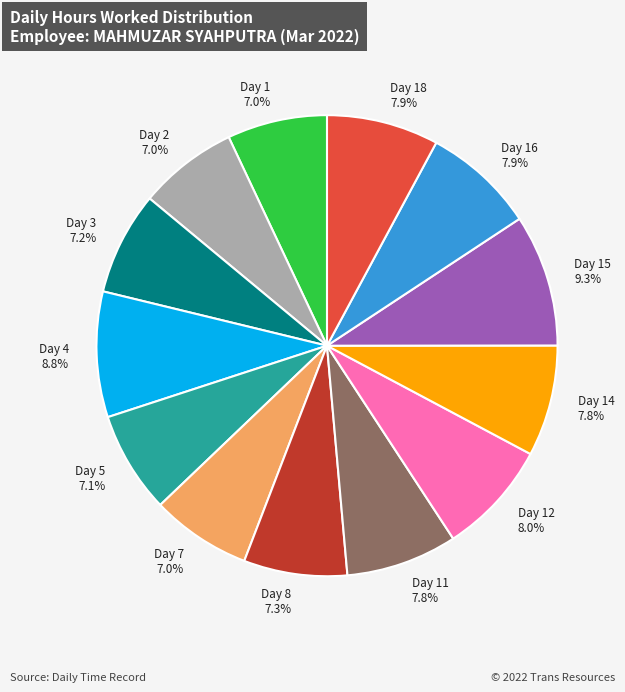

Approximately how many times larger is the value at Day 4 compared to Day 12?

1.1